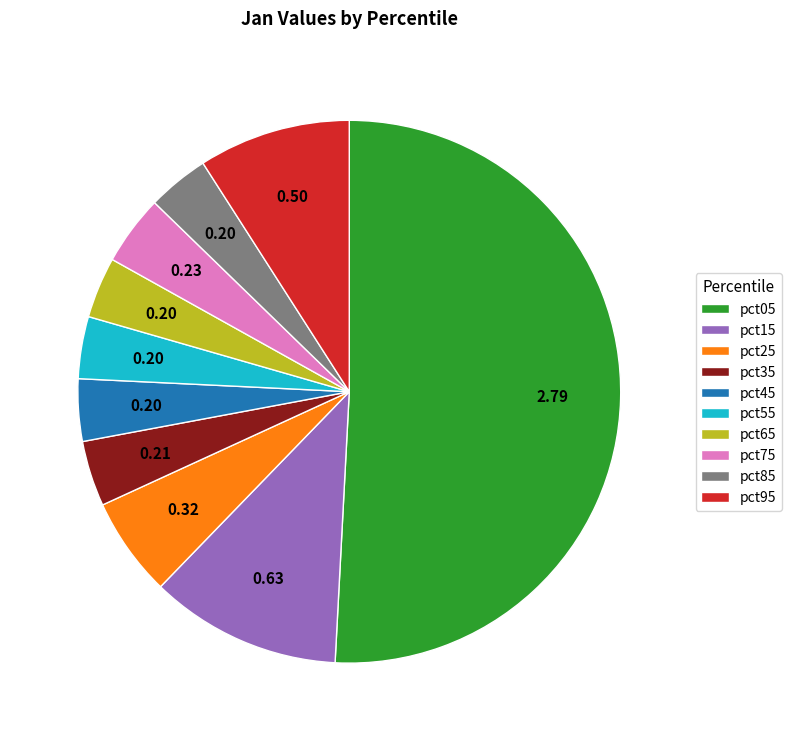

Is it true that pct85 is 4% of the pie?

True